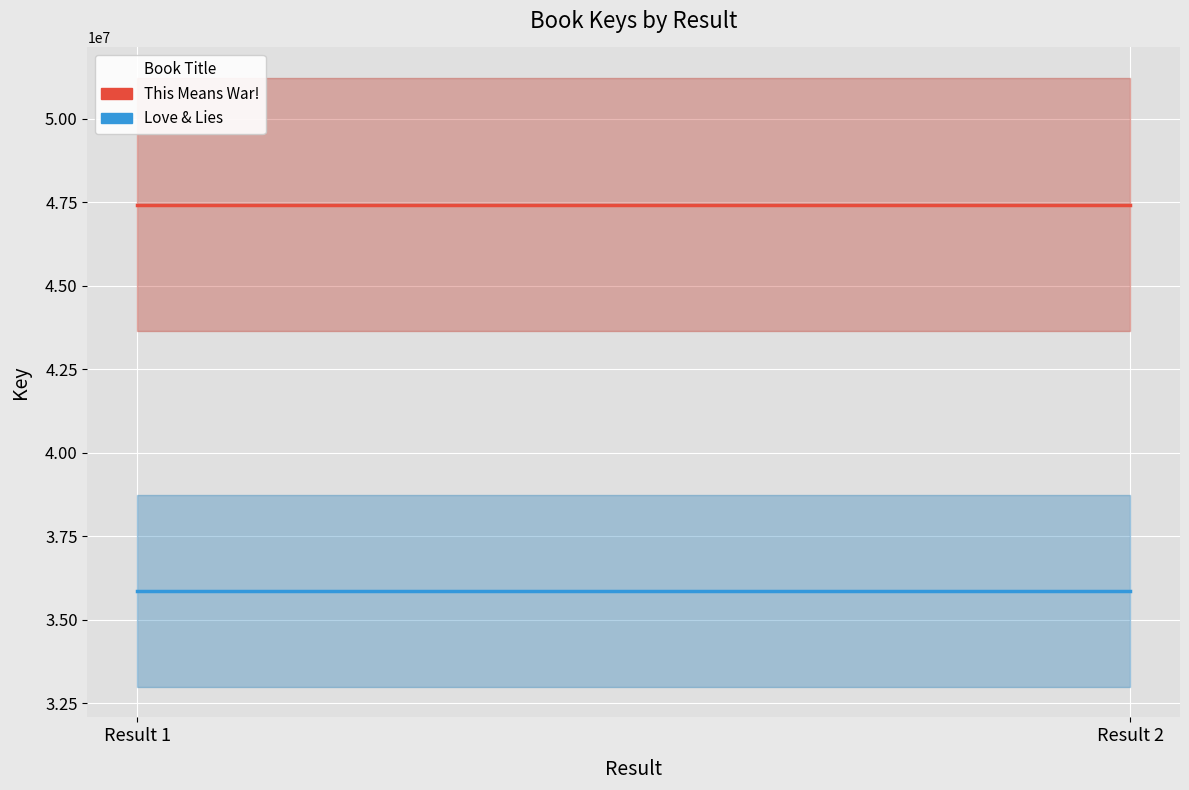

Between Result 2 and Result 1, which is larger?

Result 2